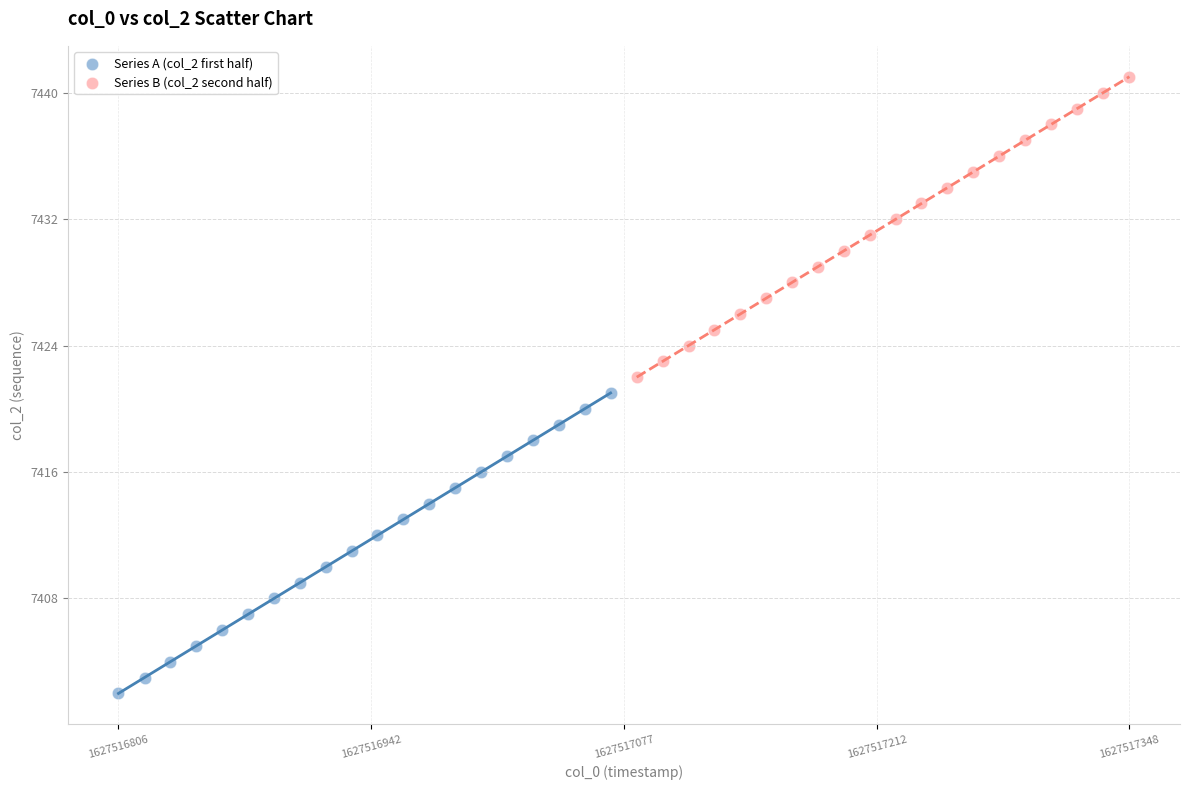

Which series contains the lowest Y value?

Series A (col_2 first half)